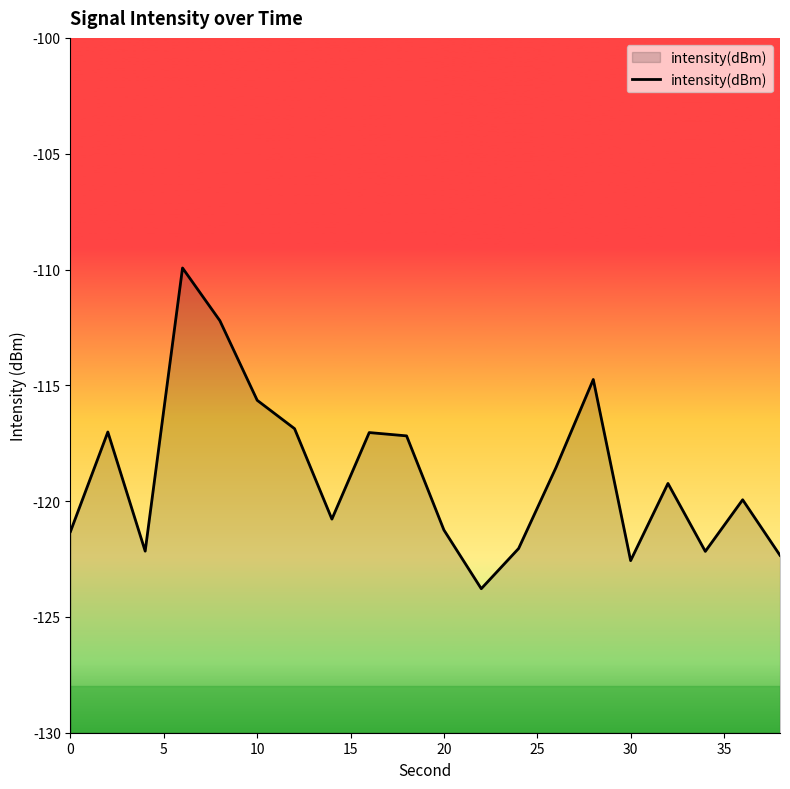

What is the approximate value at 30?

-122.6